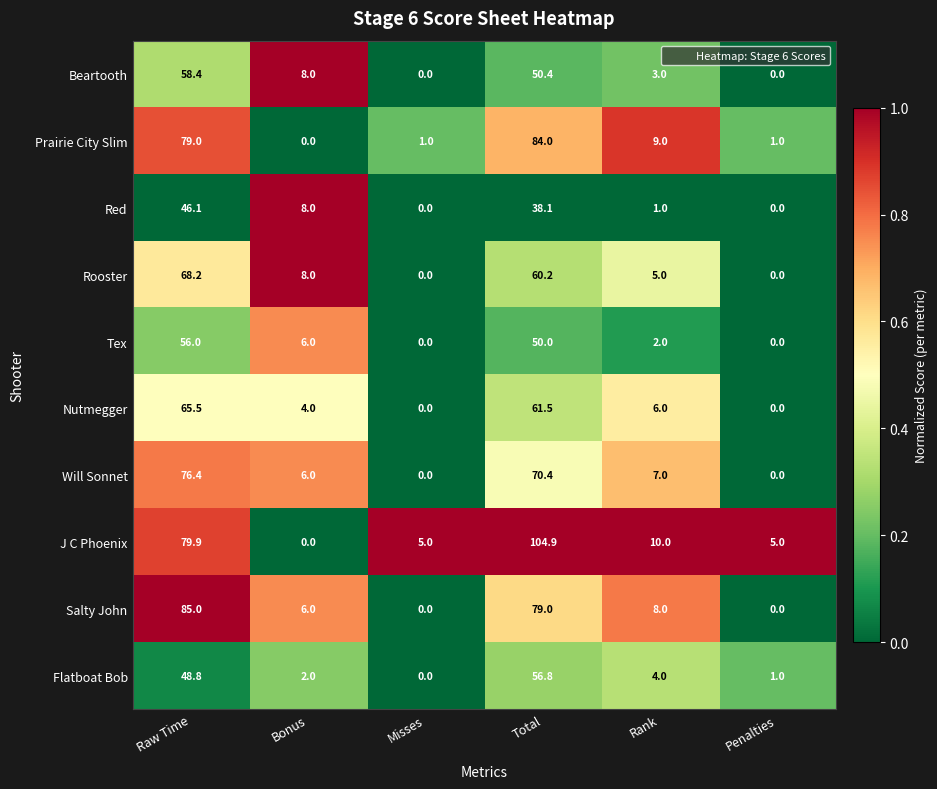

At which category does the chart reach its peak across all series?

Total